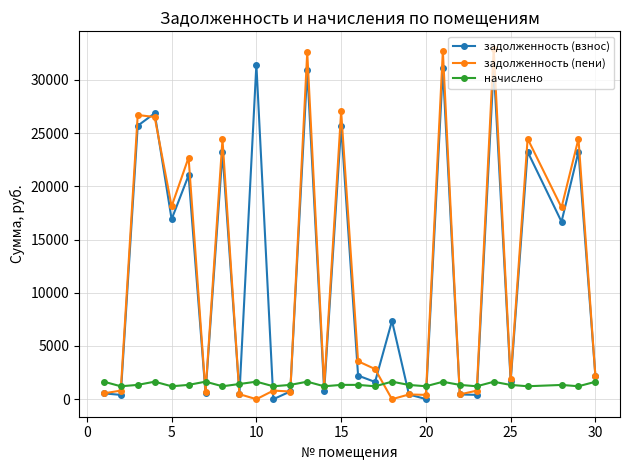

Which series has the widest spread of values?

задолженность (пени)